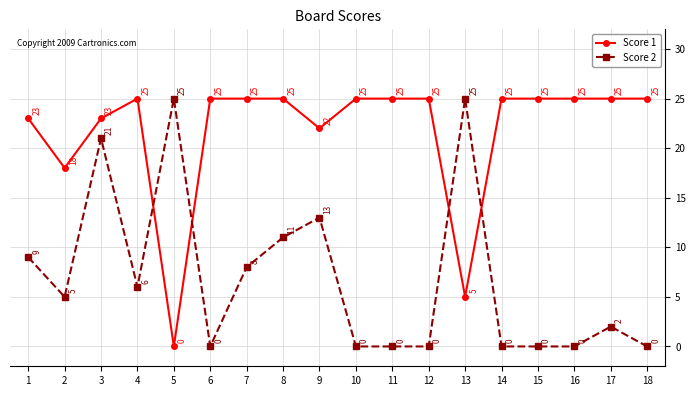

What are all the series names shown in the legend?

Score 1, Score 2